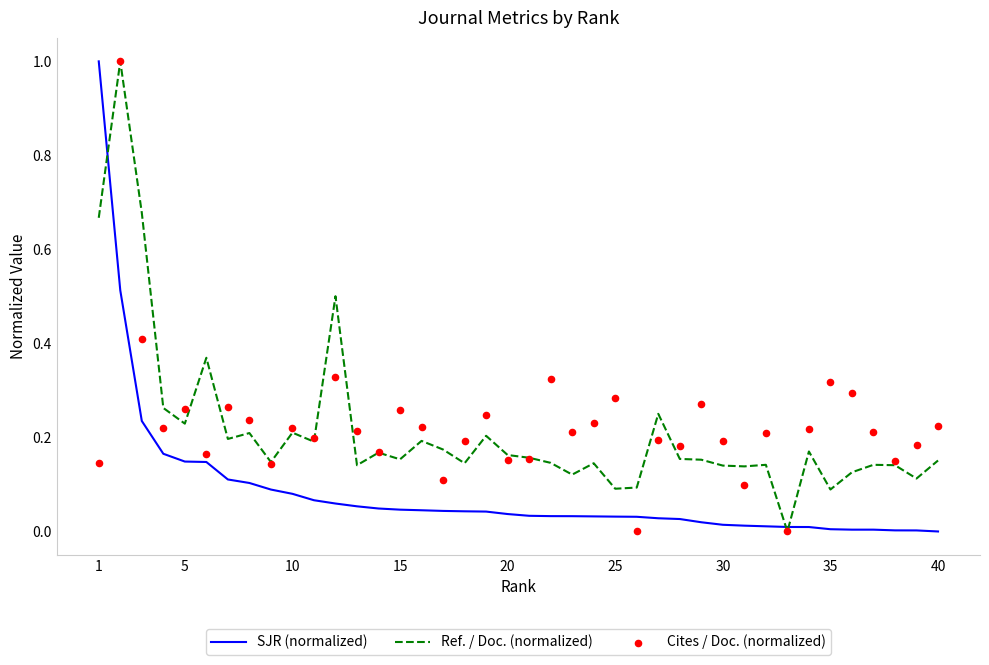

Which series contains the highest Y value?

SJR (normalized)